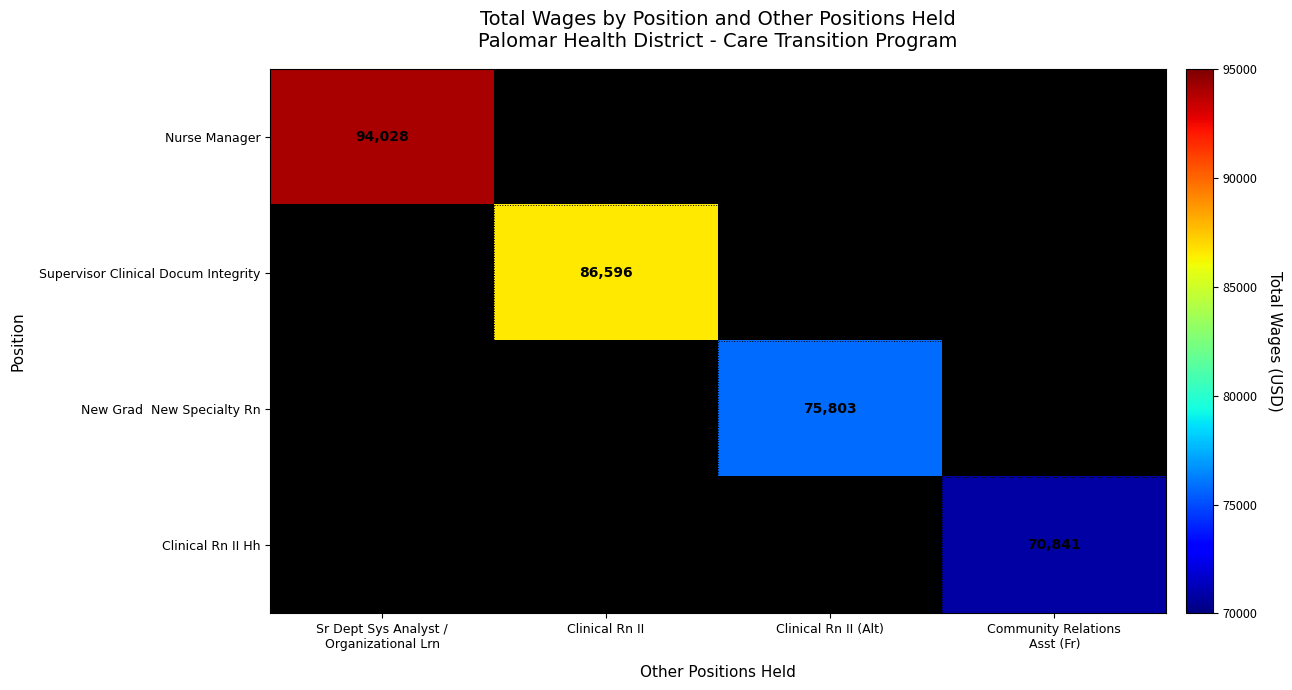

How many series are shown in this chart?

4